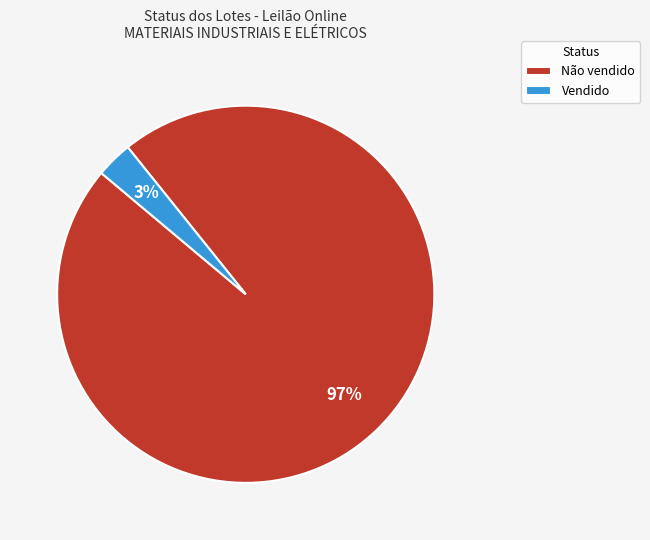

Is there a majority slice in this chart?

Yes